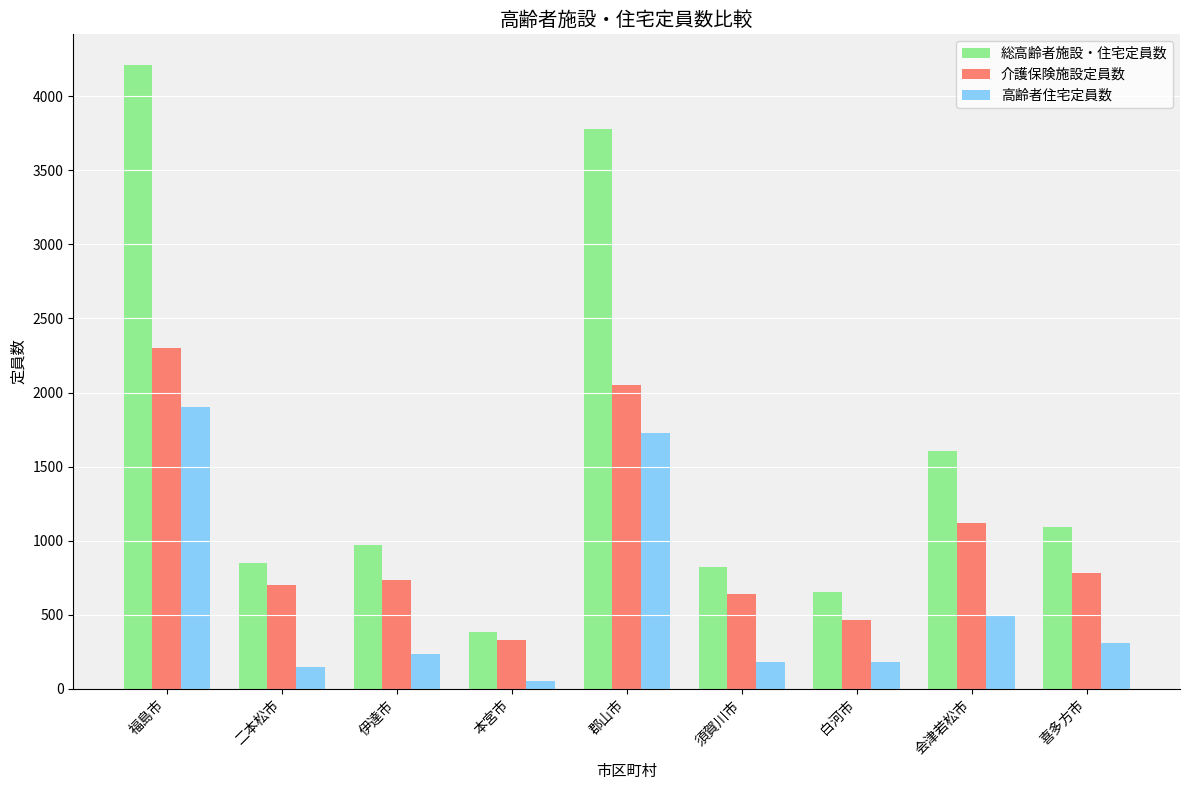

Which series has the largest range (max minus min)?

総高齢者施設・住宅定員数